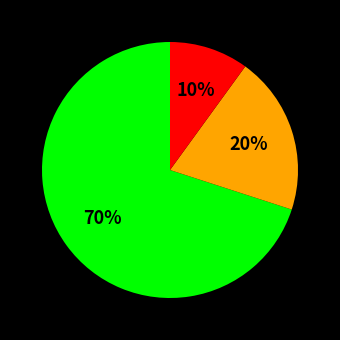

To the nearest percent, what is the average slice percentage?

33%